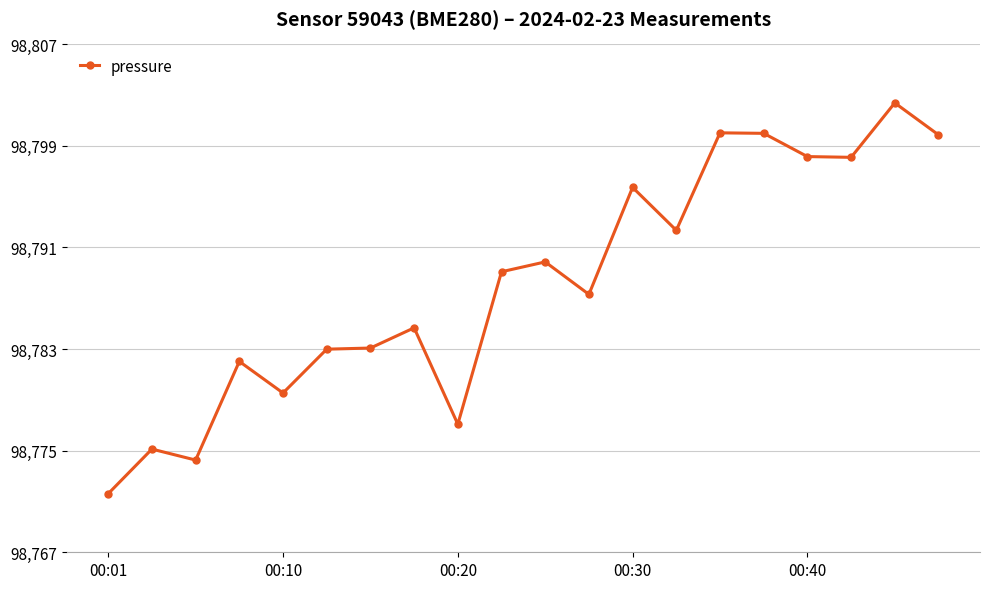

Is this an area chart (filled region under the line)?

No